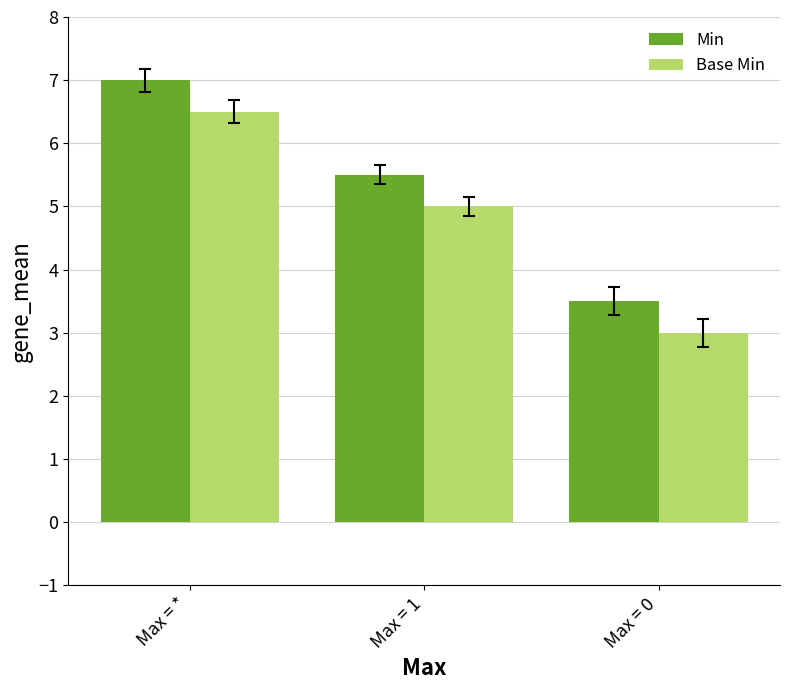

What is the spread (max minus min) of values at Max = *?

0.5